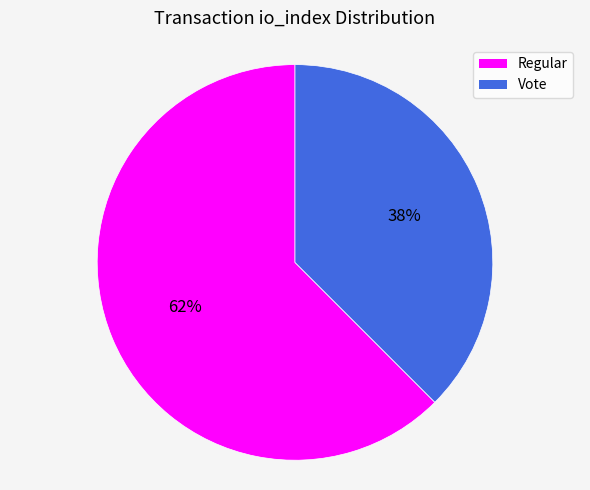

How many slices are in this pie chart?

2